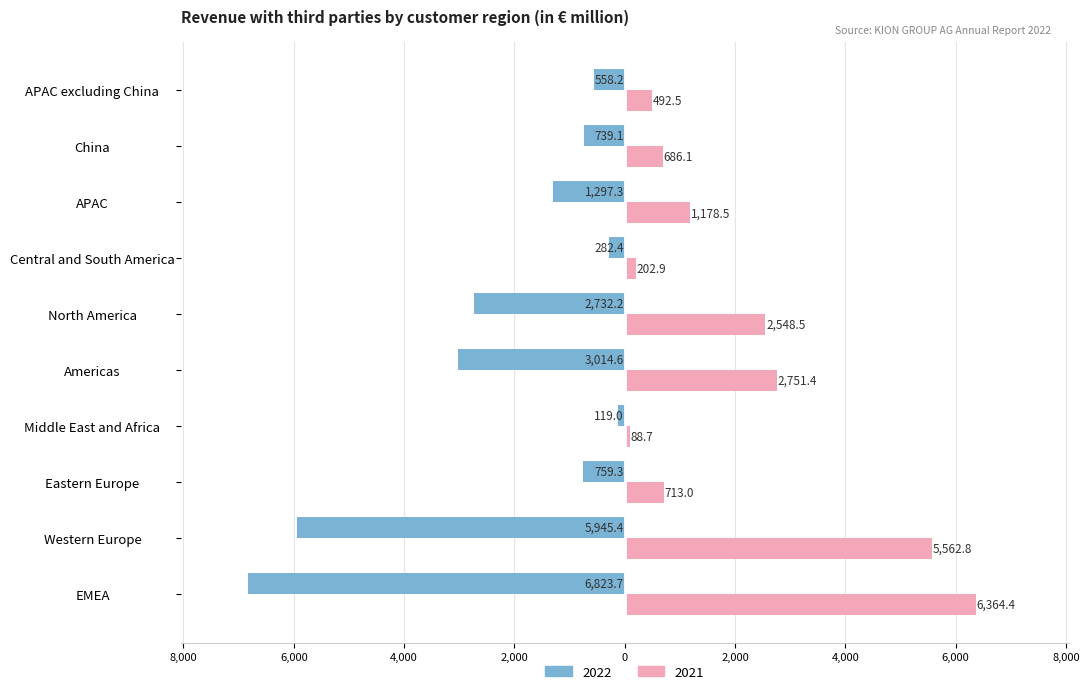

Which series has the widest spread of values?

2022